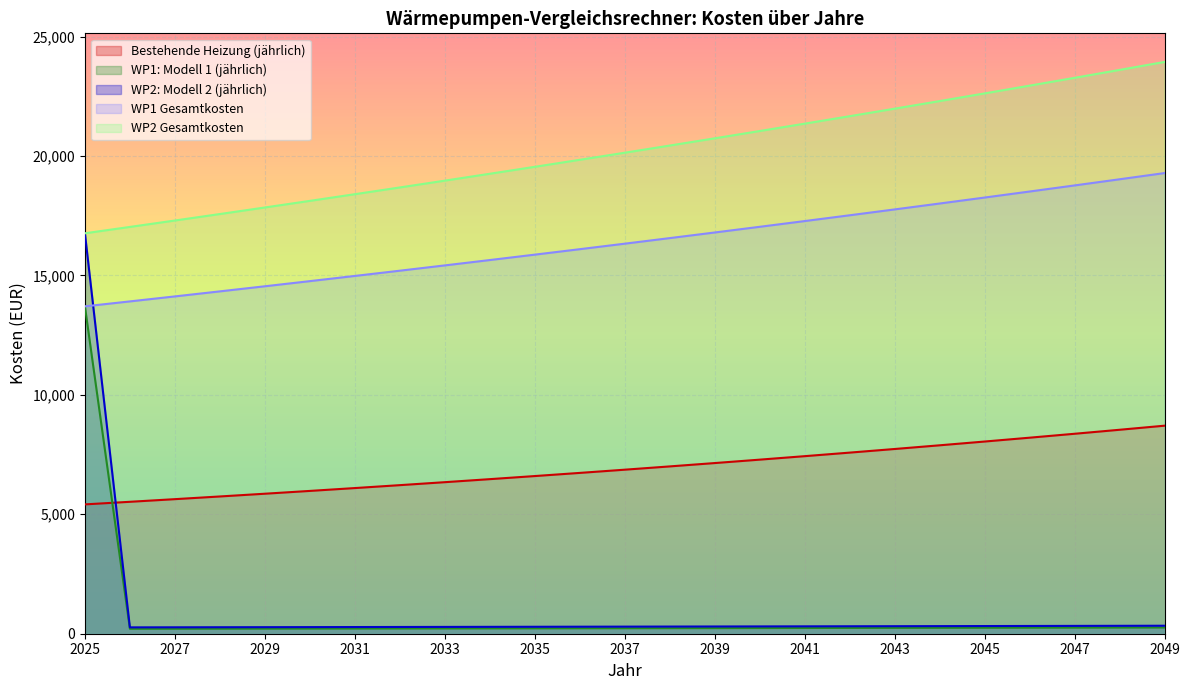

How many values in the Bestehende Heizung (jährlich) series exceed 6866?

13